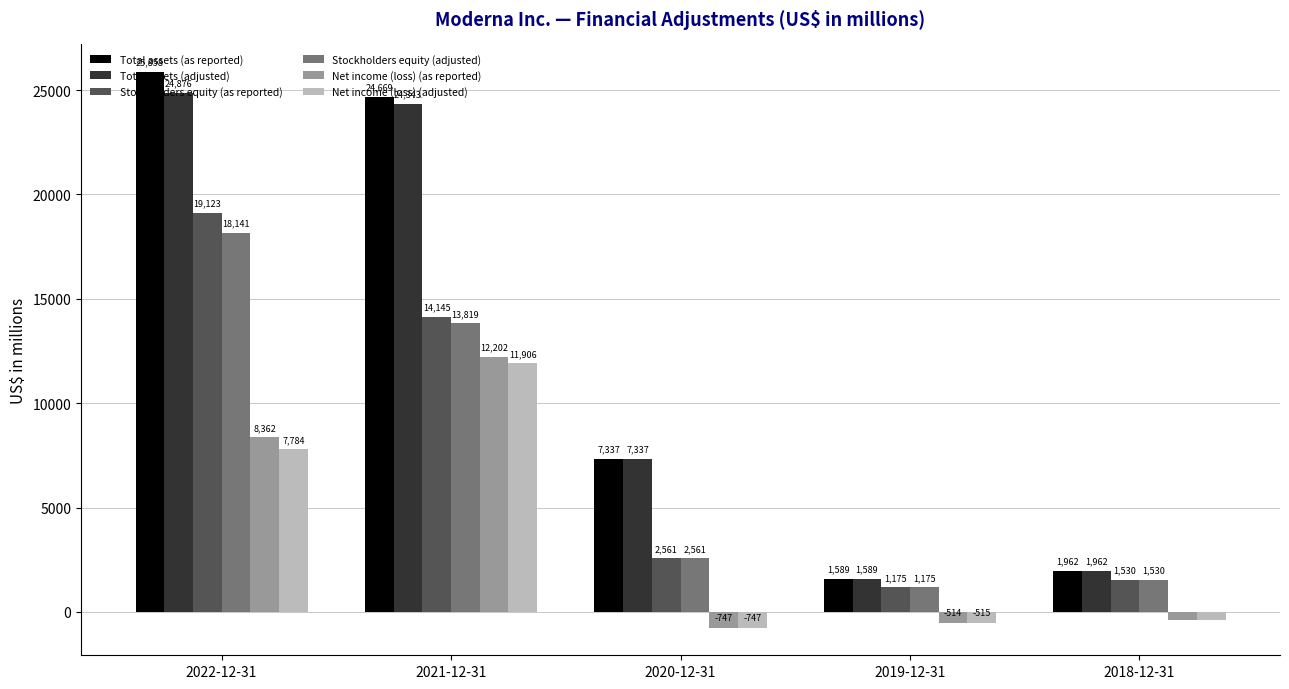

At 2021-12-31, list the series in order from largest to smallest.

Total assets (as reported), Total assets (adjusted), Stockholders equity (as reported), Stockholders equity (adjusted), Net income (loss) (as reported), Net income (loss) (adjusted)